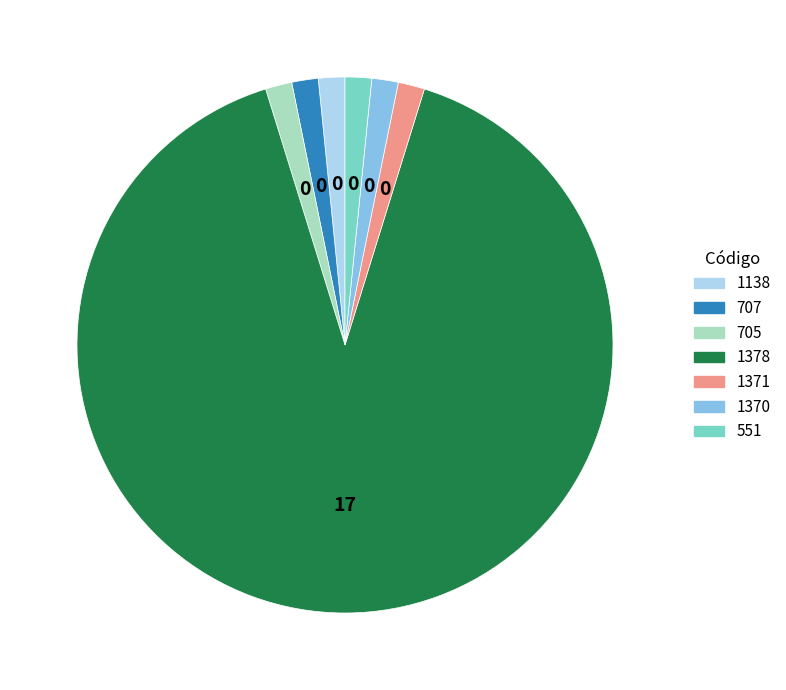

Is 1378 the majority of the pie?

Yes